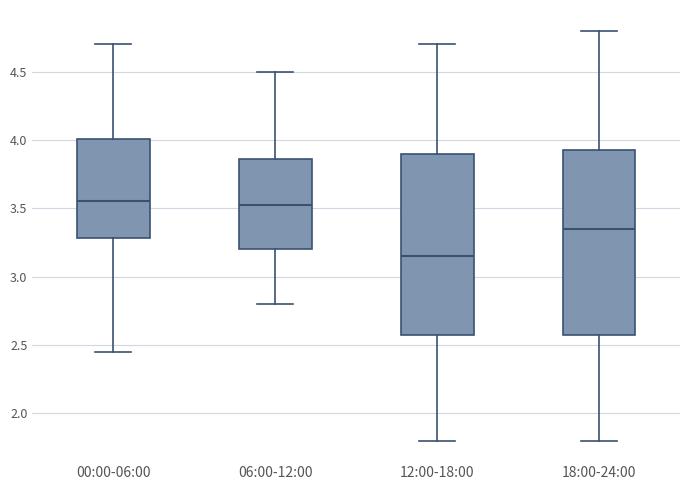

Reading left to right, read every box against the y-axis: the position of its median line, the range the box covers, and the ends of its whiskers. The values are not printed on the chart, so give them approximately, as read against the axis.

00:00-06:00: median 3.55, box 3.30 to 4.00, whiskers 2.45 to 4.70
06:00-12:00: median 3.55, box 3.20 to 3.85, whiskers 2.80 to 4.50
12:00-18:00: median 3.15, box 2.60 to 3.90, whiskers 1.80 to 4.70
18:00-24:00: median 3.35, box 2.60 to 3.95, whiskers 1.80 to 4.80